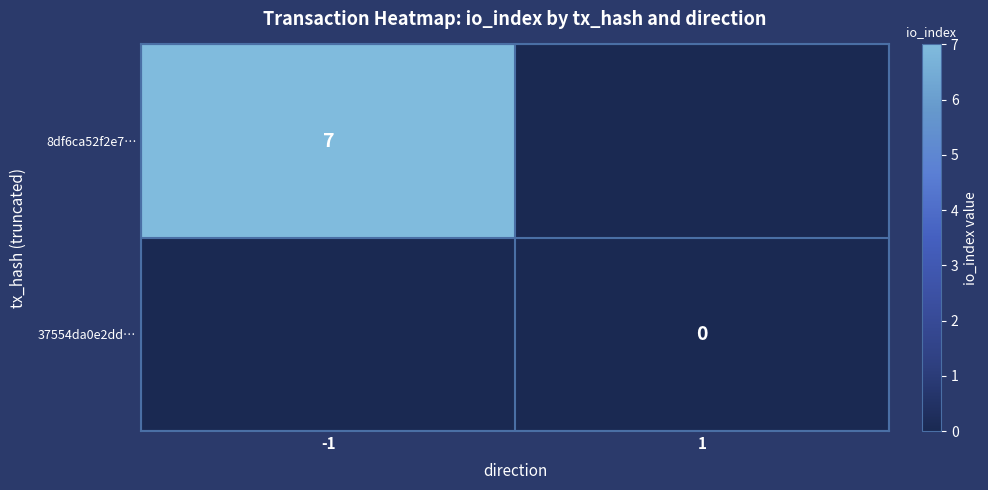

At how many categories does at least one series exceed 4?

1